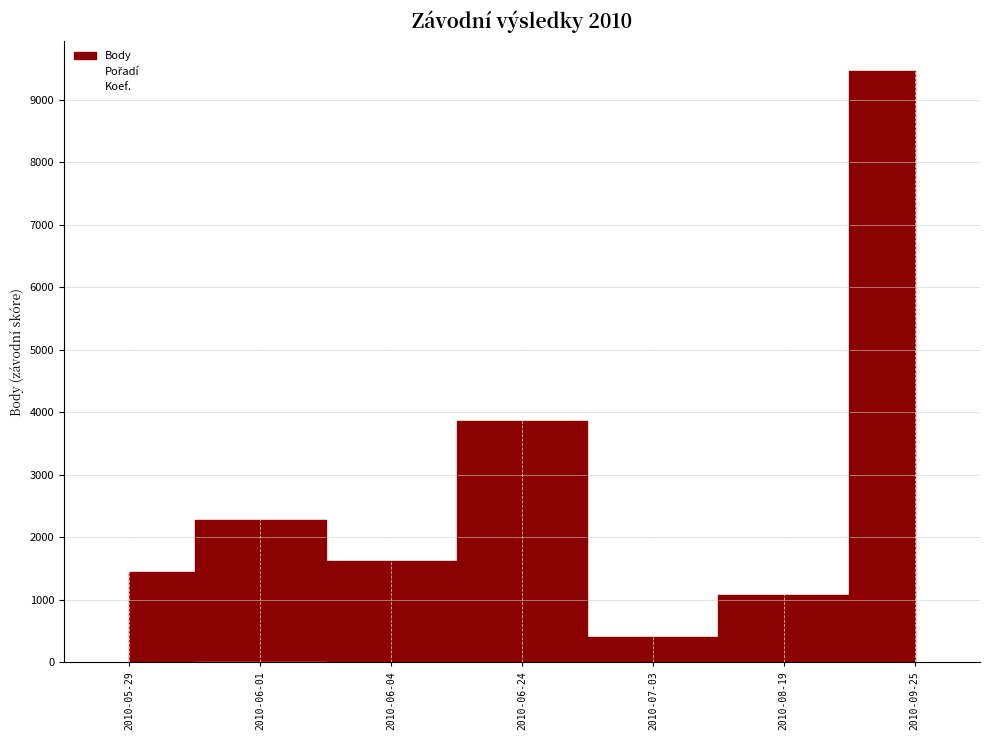

True or false: Body and Koef. intersect in this chart.

False